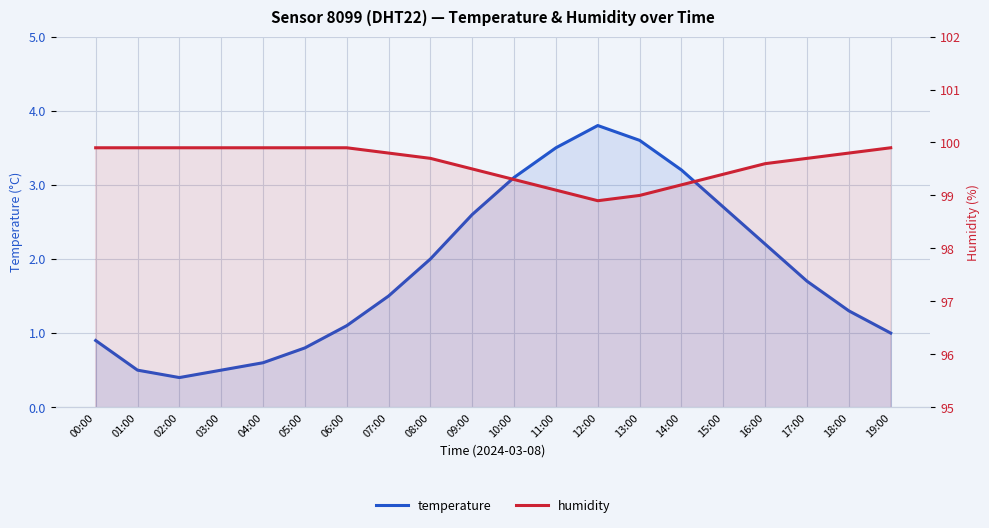

Rank the series by their average value, from lowest to highest.

temperature, humidity